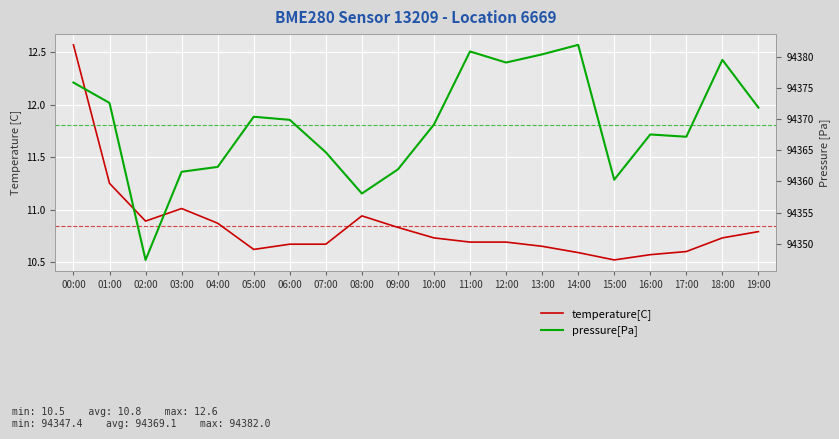

What is the value of the pressure[Pa] point at the 14th from the left?

94380.4